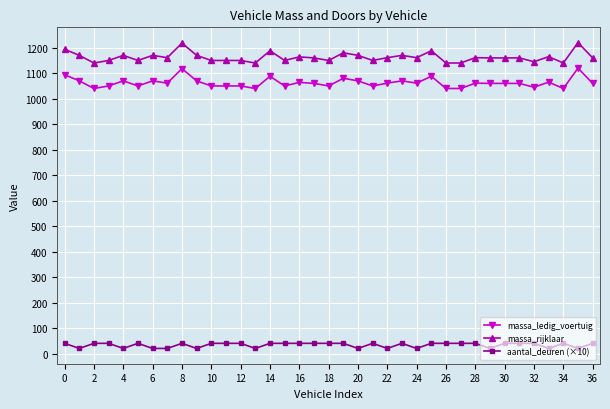

What is the value of the massa_rijklaar point at the 37th from the left?

1160